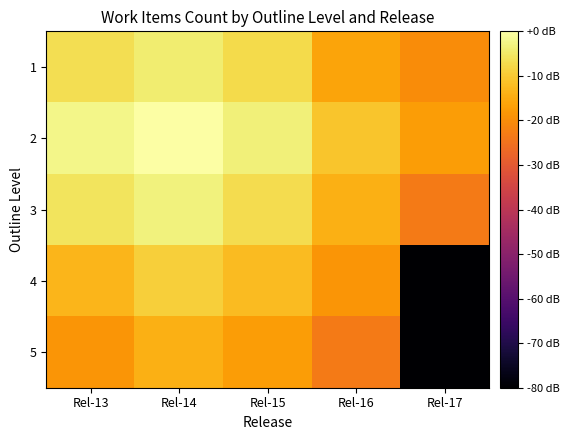

Count the number of categories in the chart.

5